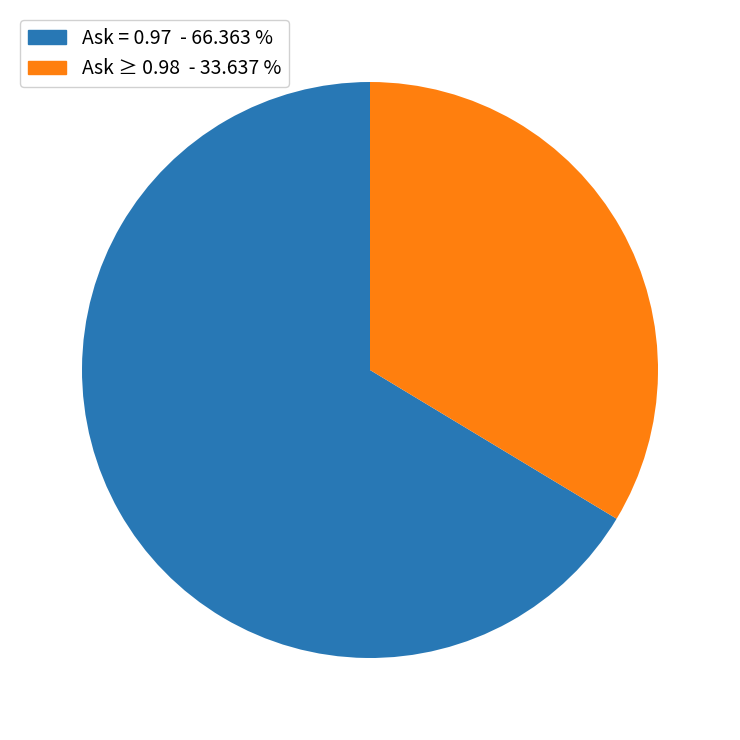

Is the sum of Ask = 0.97 - 66.363 % and Ask ≥ 0.98 - 33.637 % greater than half?

Yes